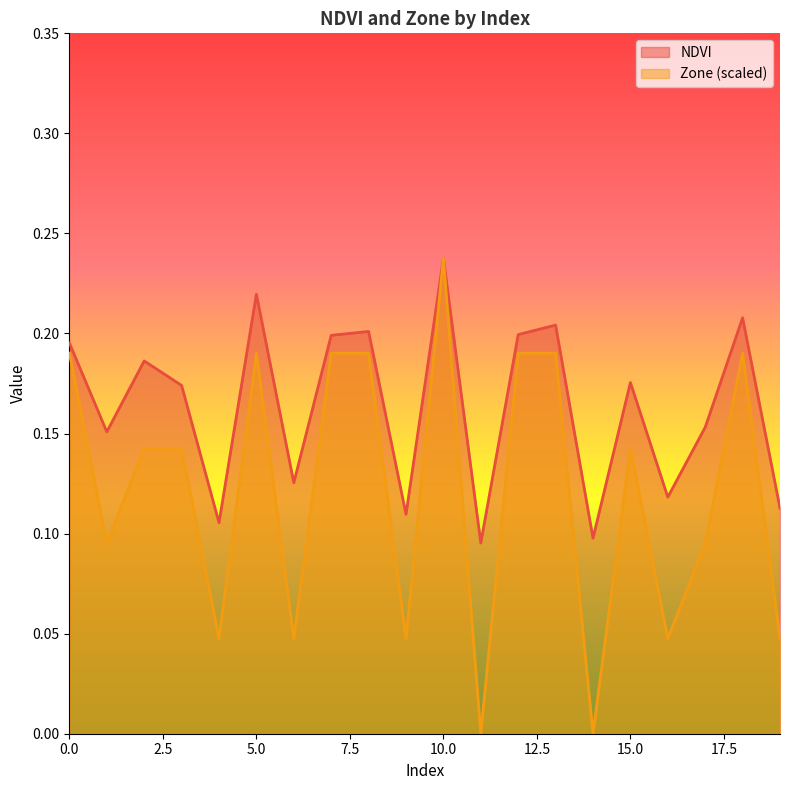

What is the sum of the NDVI values at 19 and 15?

0.3